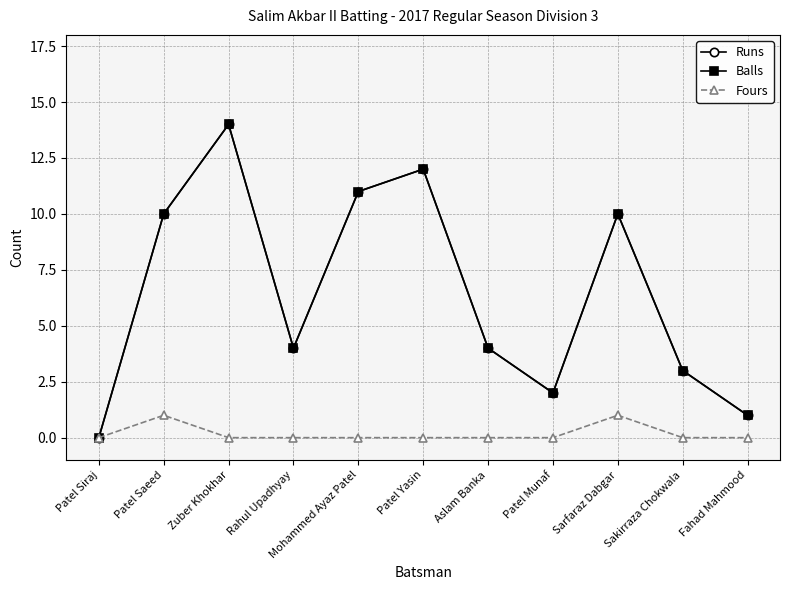

True or false: Runs and Fours cross at least once.

False